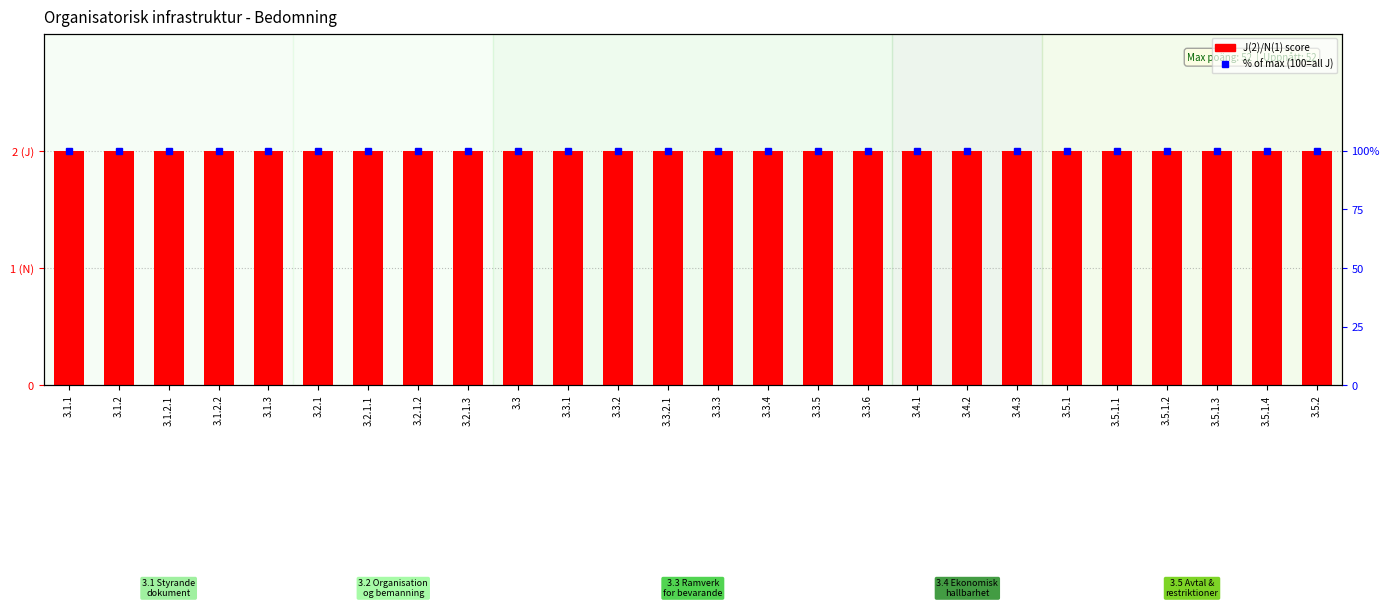

What is the spread (max minus min) of values at 3.1.2.1?

98